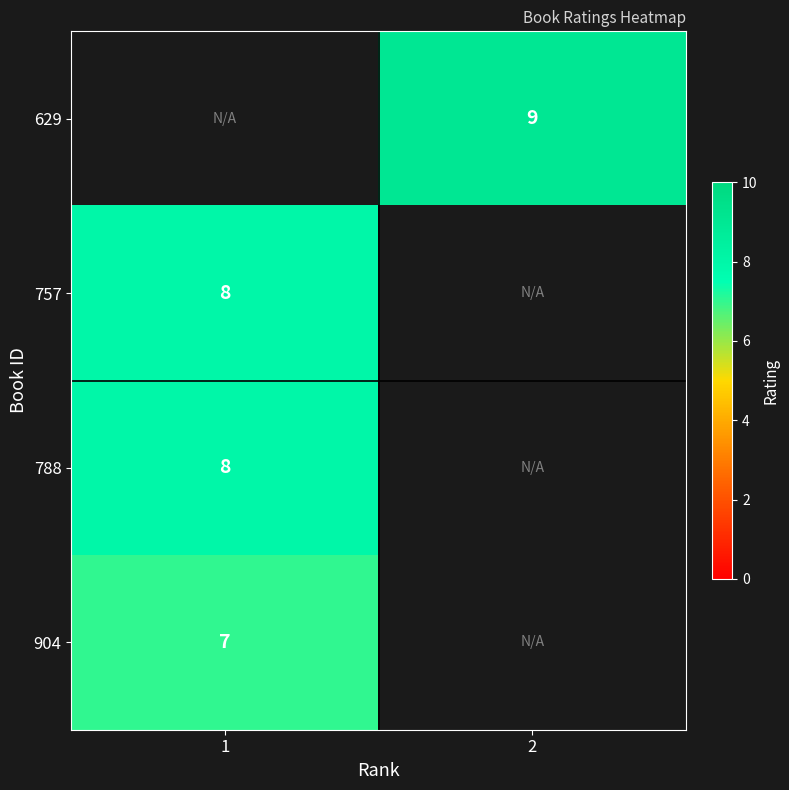

What is the greatest value displayed?

9.0